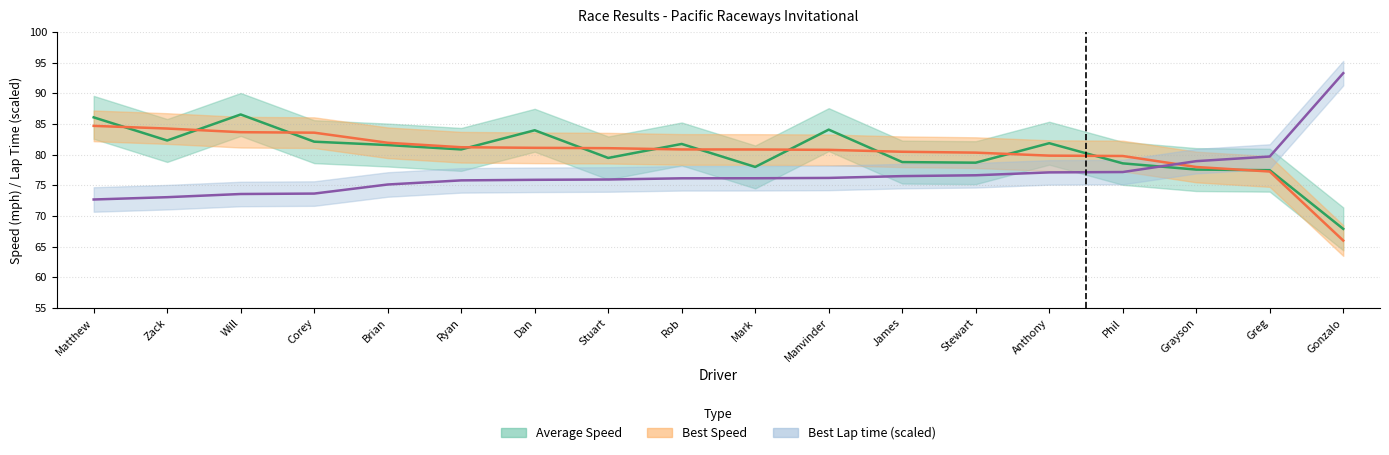

The Best Lap time series shows 124.6 at Brian. True or false?

False